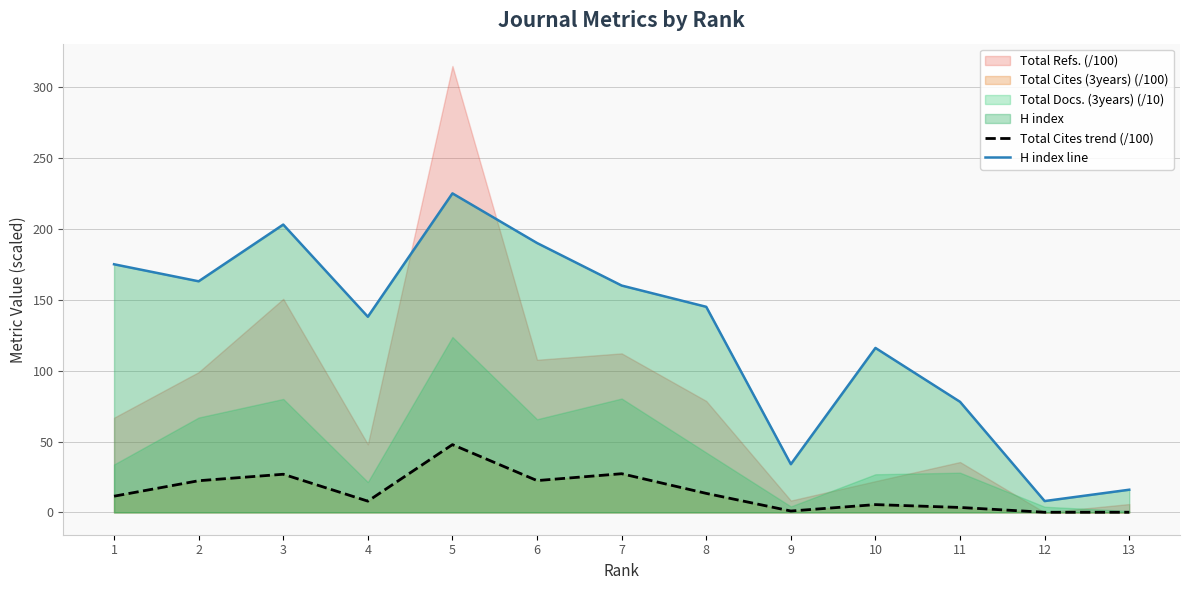

What is the approximate value of H index line at 4?

138.0